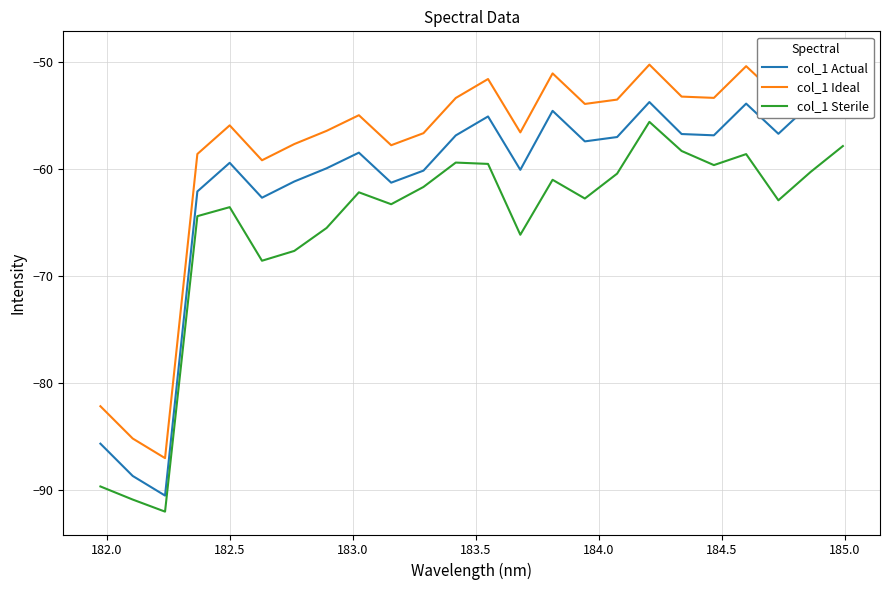

What is the average value of the col_1 Sterile series?

-65.5